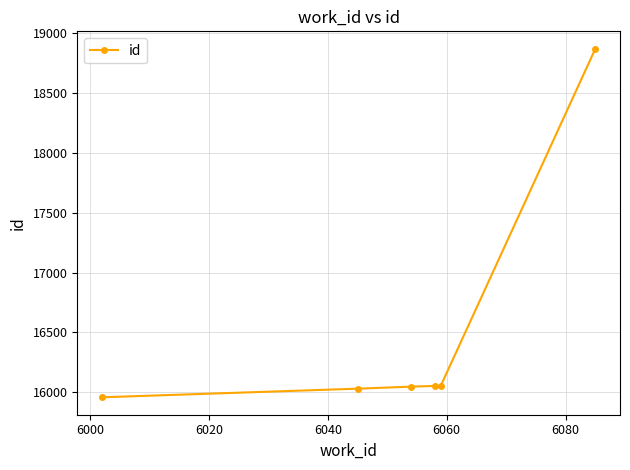

What is the value of the 1st point from the left?

15958